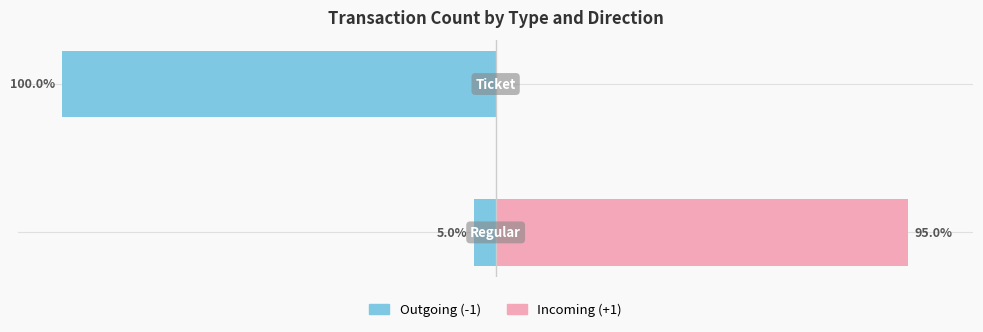

What is the spread (max minus min) of values at 1?

100